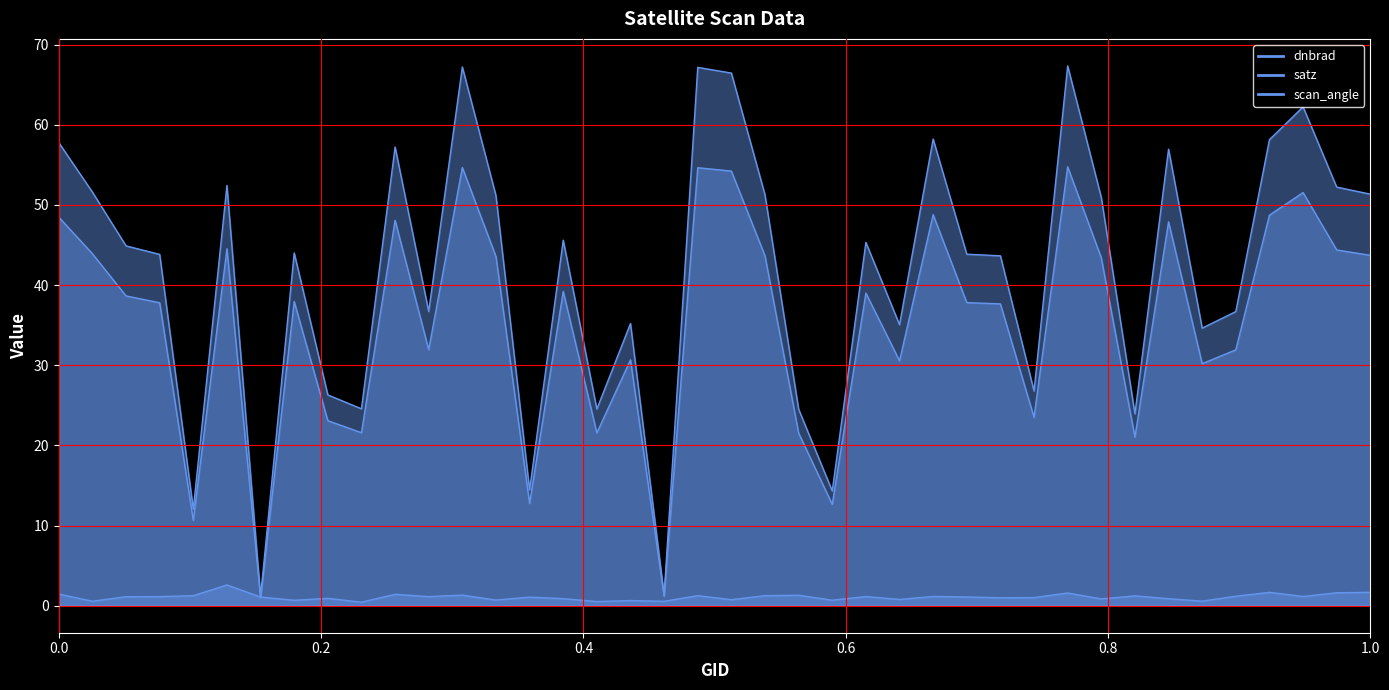

What position from the left is 1.0?

6